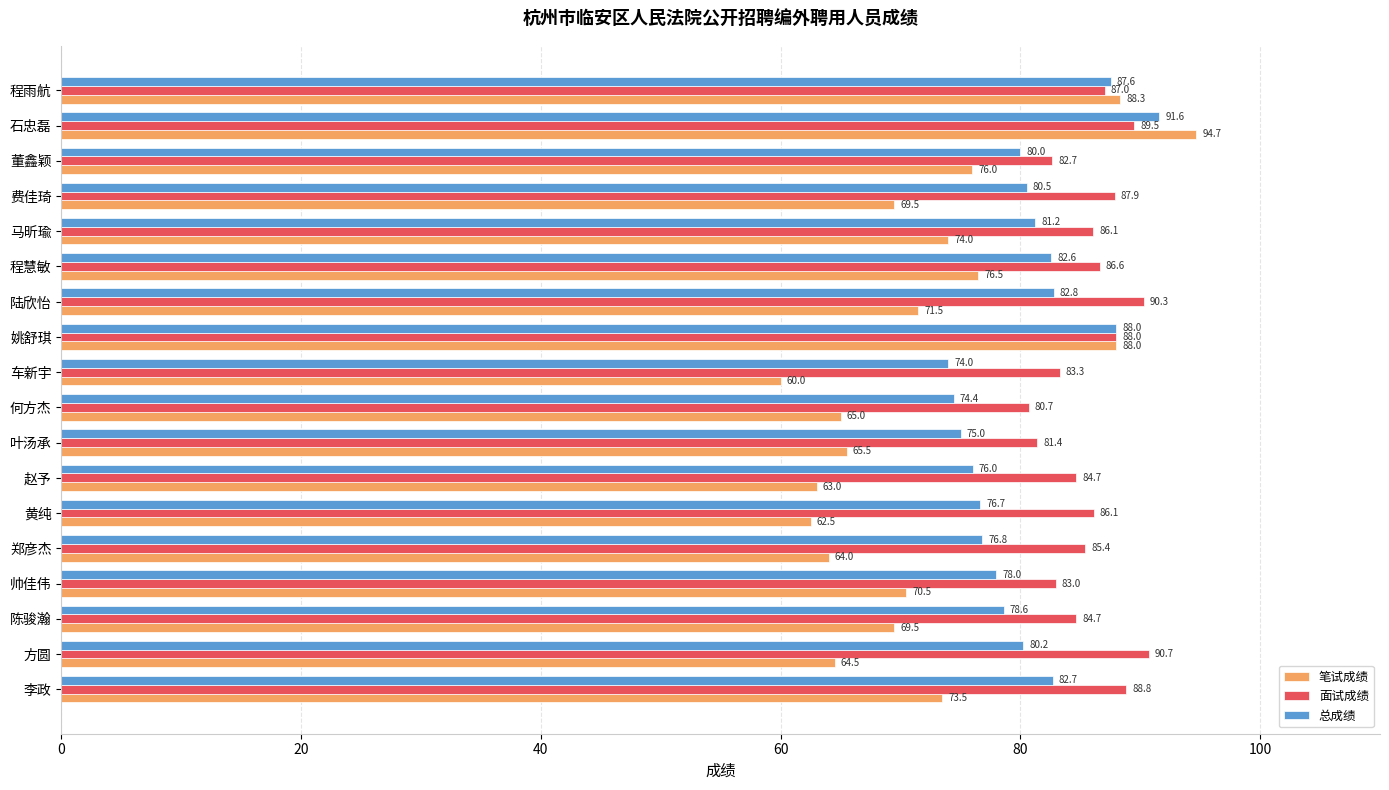

What is the average value of the 总成绩 series?

80.4